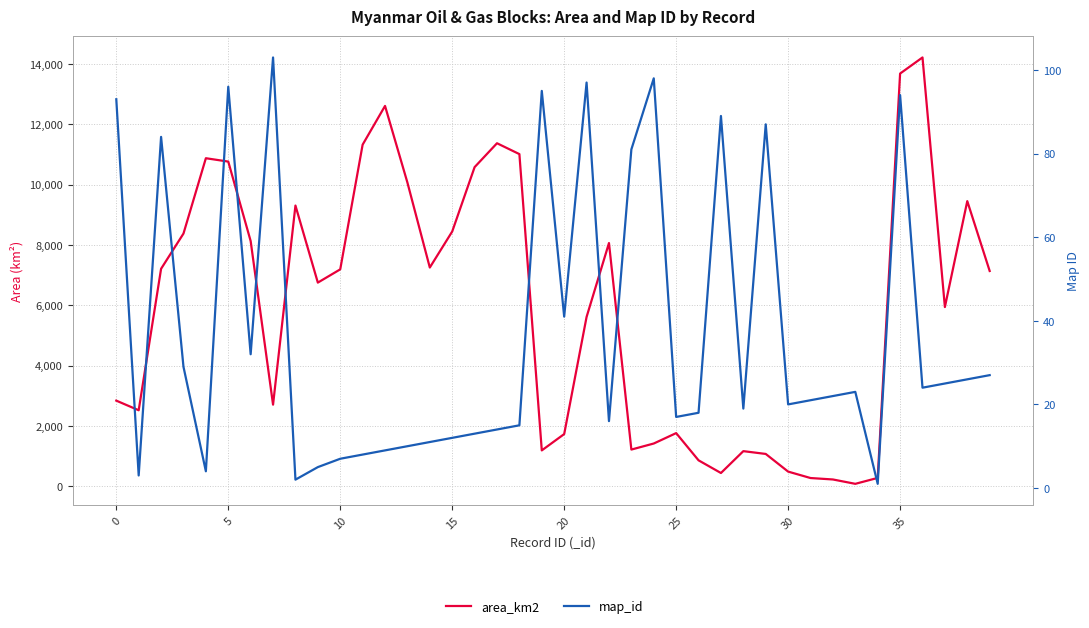

True or false: area_km2 and map_id intersect in this chart.

False